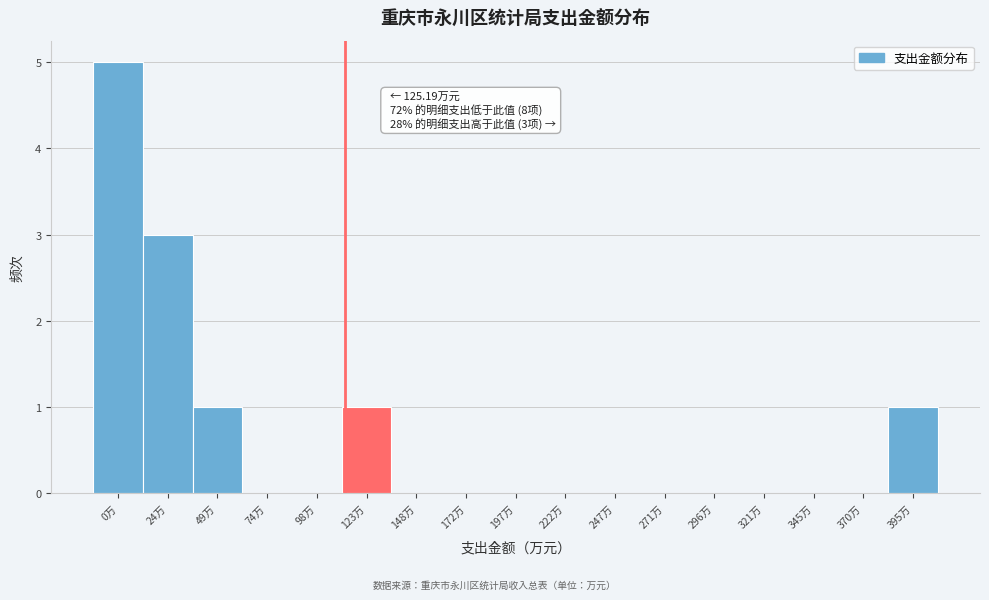

Reading left to right, extract all data points from this chart.

0万=5	24万=3	49万=1	74万=0	98万=0	123万=1	148万=0	172万=0	197万=0	222万=0	247万=0	271万=0	296万=0	321万=0	345万=0	370万=0	395万=1